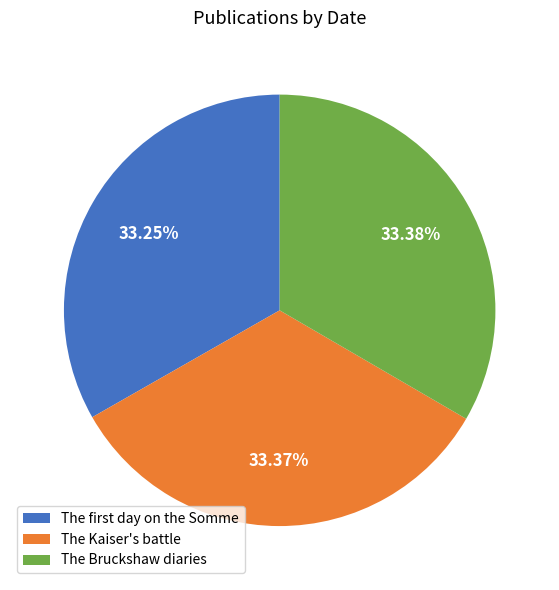

Is there a majority slice in this chart?

No